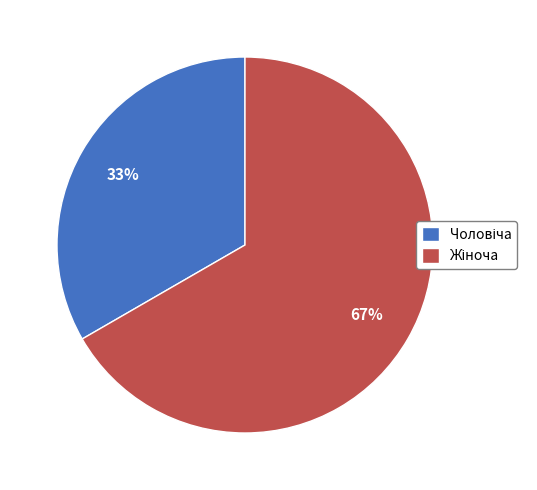

To the nearest percent, what is the average slice percentage?

50%